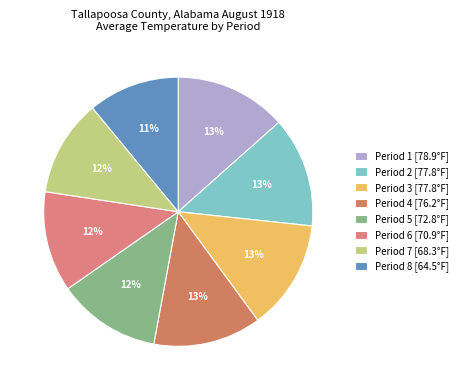

Combined, what portion of the pie is Period 5 and Period 2?

25.6%